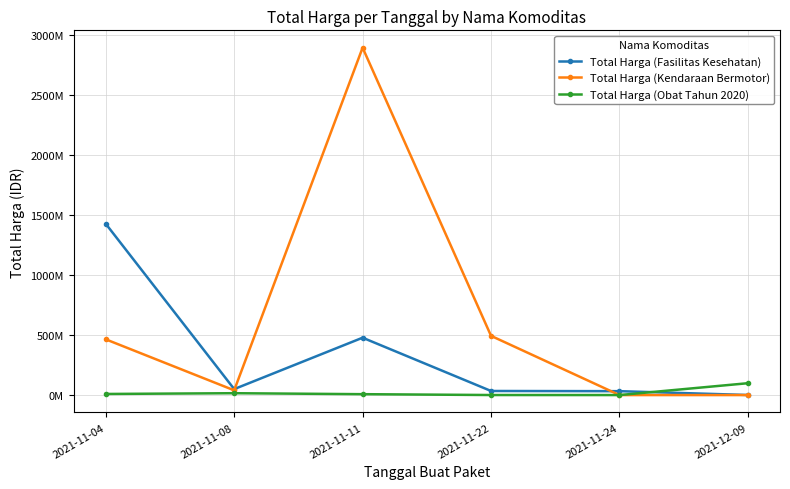

Which category has the lowest value across all series?

2021-11-24